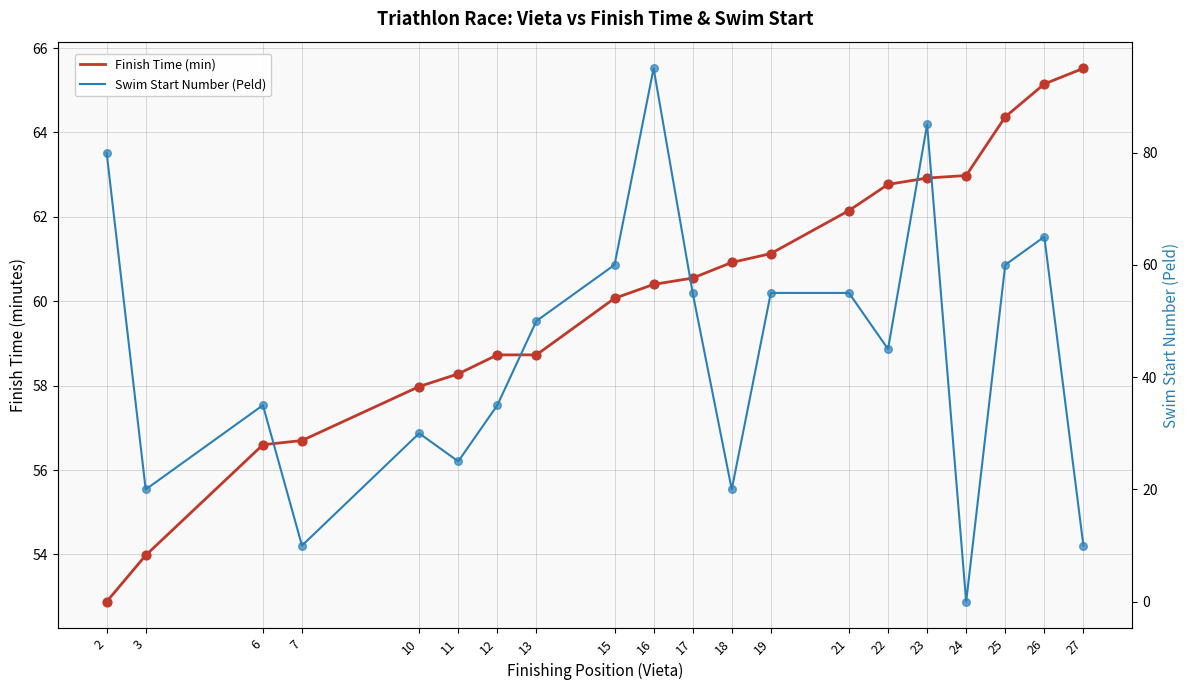

Which series contains the lowest Y value?

Swim Start Number (Peld)